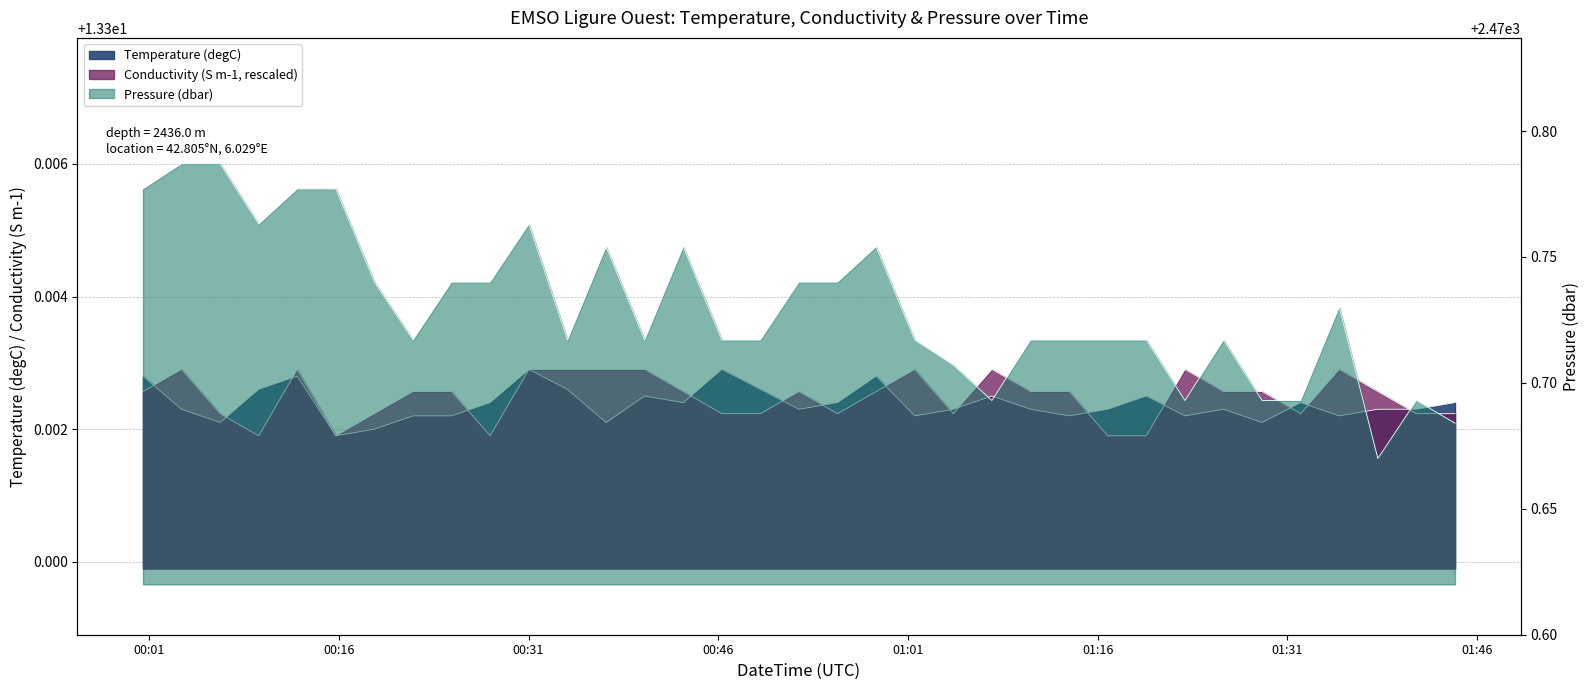

Between 2023-07-05T01:44:15Z and 2023-07-05T01:07:38Z, which is larger?

2023-07-05T01:07:38Z